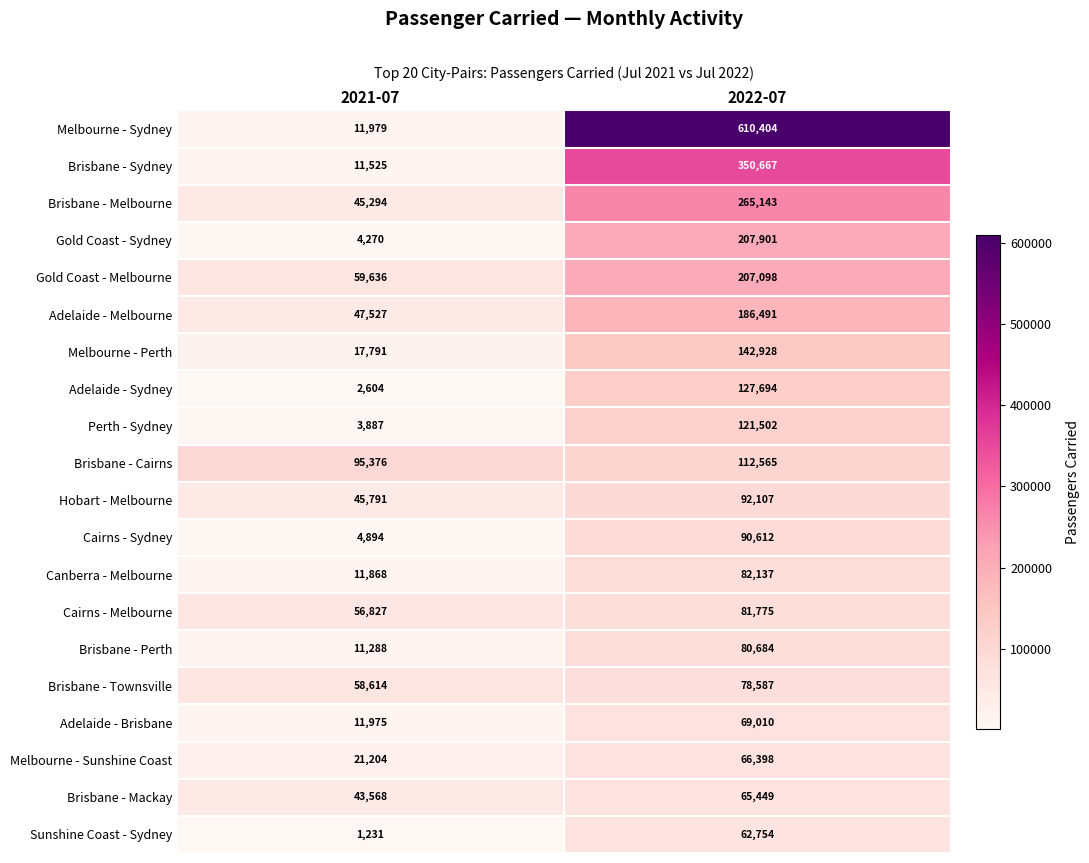

Which series has the largest range (max minus min)?

Melbourne - Sydney